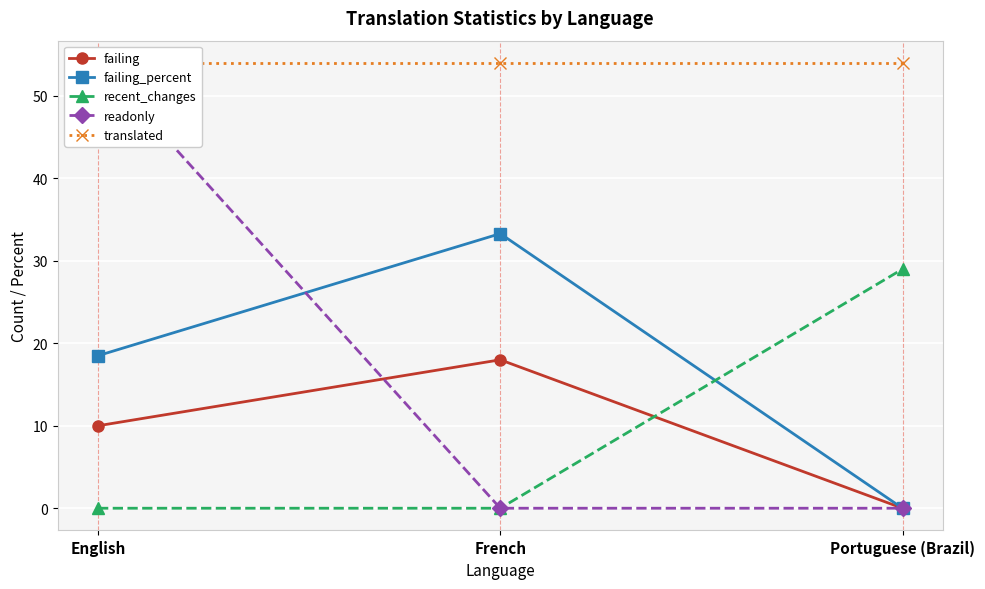

What is the difference between the highest and lowest values at English?

54.0